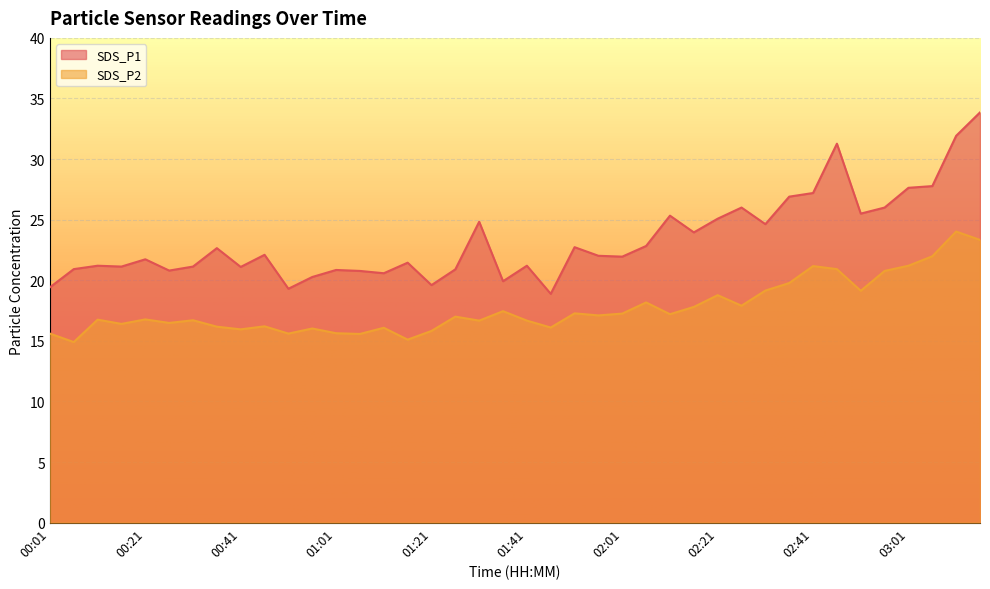

Reading left to right, list all the values displayed in this chart.

SDS_P1: 19.4	20.9	21.2	21.1	21.7	20.8	21.1	22.6	21.1	22.1	19.3	20.3	20.9	20.8	20.6	21.4	19.6	20.9	24.8	19.9	21.2	18.9	22.7	22.0	21.9	22.8	25.3	23.9	25.1	26.0	24.6	26.9	27.2	31.3	25.5	26.0	27.6	27.8	31.9	33.9
SDS_P2: 15.6	14.9	16.8	16.4	16.8	16.5	16.7	16.2	15.9	16.2	15.6	16.0	15.6	15.6	16.1	15.1	15.8	17.0	16.7	17.4	16.7	16.1	17.3	17.1	17.2	18.2	17.2	17.8	18.8	17.9	19.1	19.8	21.2	20.9	19.1	20.8	21.2	22.0	24.0	23.3